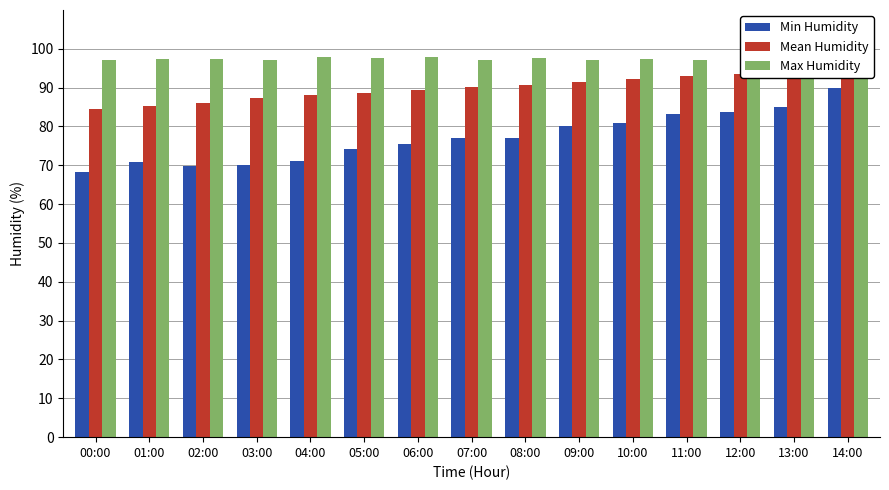

Reading right to left, transcribe all the data shown in this chart.

Min Humidity: 14:00=89.9	13:00=85.0	12:00=83.7	11:00=83.2	10:00=80.9	09:00=80.2	08:00=77.1	07:00=77.0	06:00=75.5	05:00=74.2	04:00=71.1	03:00=70.1	02:00=69.9	01:00=70.9	00:00=68.4
Mean Humidity: 14:00=95.0	13:00=94.3	12:00=93.6	11:00=92.9	10:00=92.2	09:00=91.5	08:00=90.8	07:00=90.1	06:00=89.4	05:00=88.7	04:00=88.0	03:00=87.3	02:00=86.1	01:00=85.2	00:00=84.5
Max Humidity: 14:00=97.6	13:00=97.1	12:00=97.0	11:00=97.2	10:00=97.5	09:00=97.2	08:00=97.6	07:00=97.2	06:00=97.8	05:00=97.6	04:00=97.8	03:00=97.1	02:00=97.3	01:00=97.5	00:00=97.2